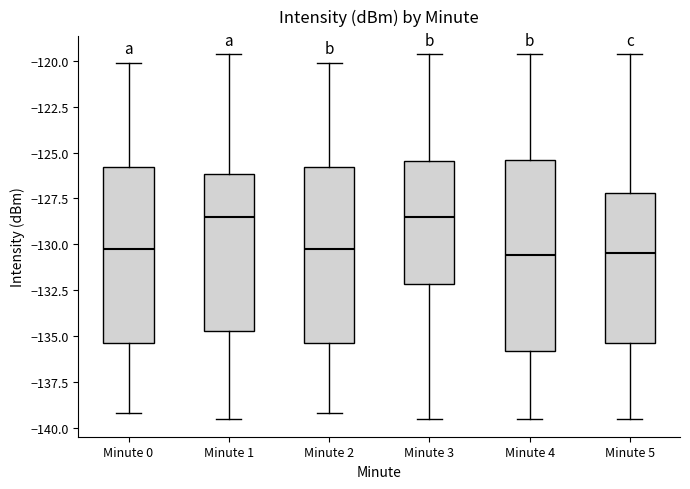

Where is the lower edge of the box for Minute 5 on the y-axis? The values are not printed on the chart, so give them approximately, as read against the axis.

-135.5